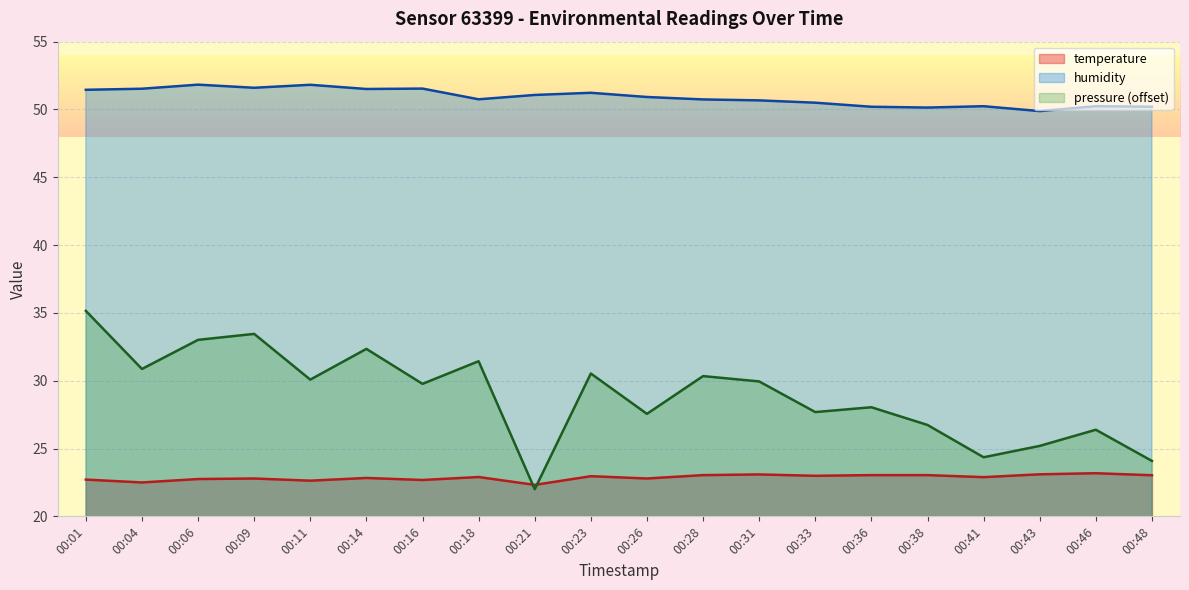

True or false: pressure_norm has a value of 14.6 at 00:04.

False